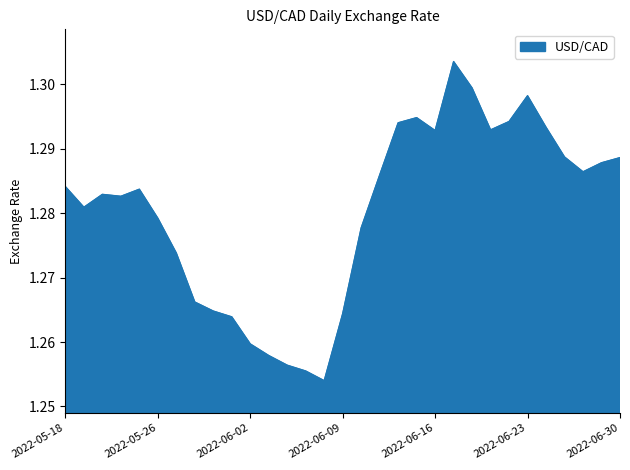

Which category has the highest value across all series?

2022-06-17